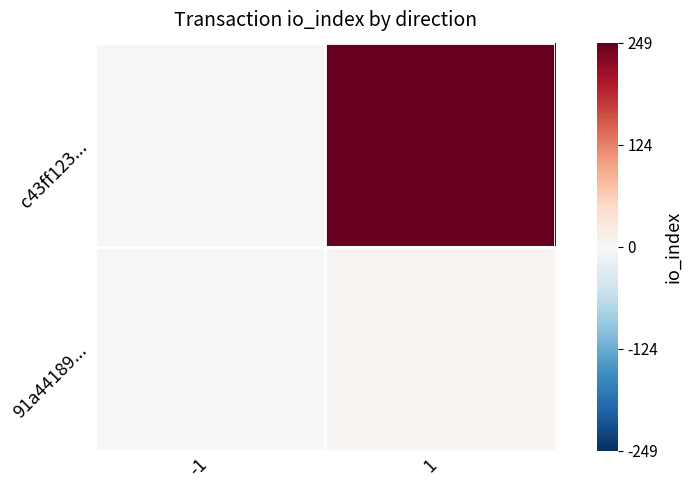

Which has a higher value, 1 or -1?

1